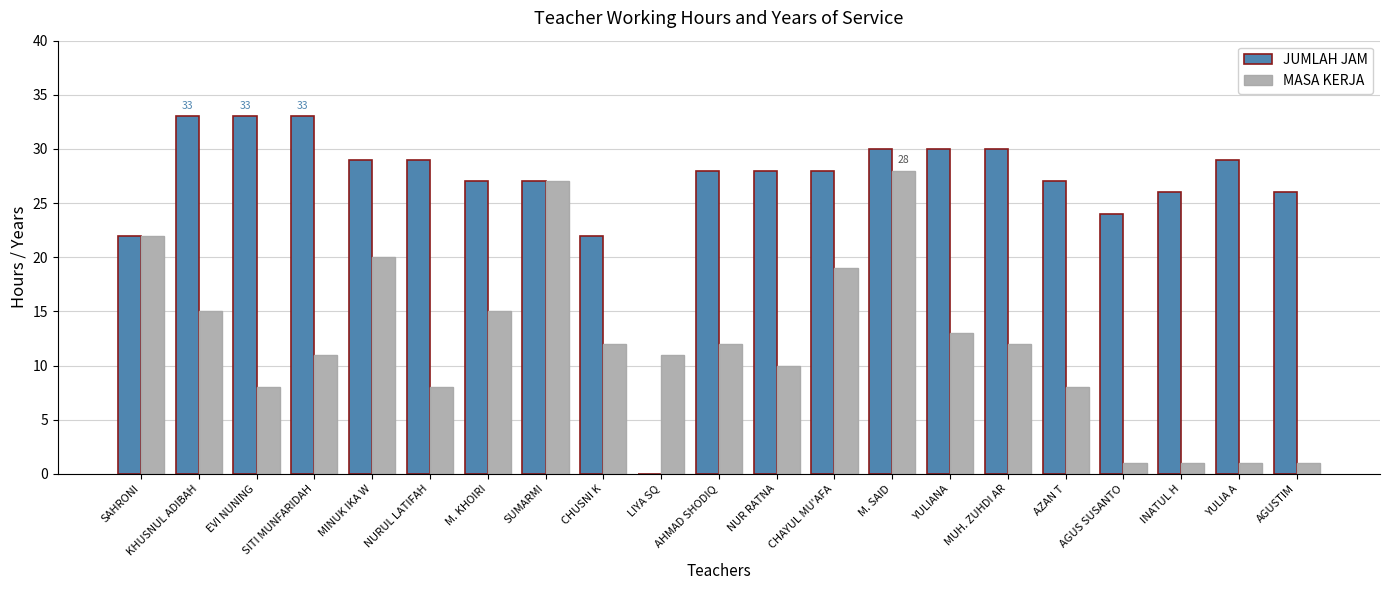

The value of JUMLAH JAM at AZAN T is 19. True or false?

False